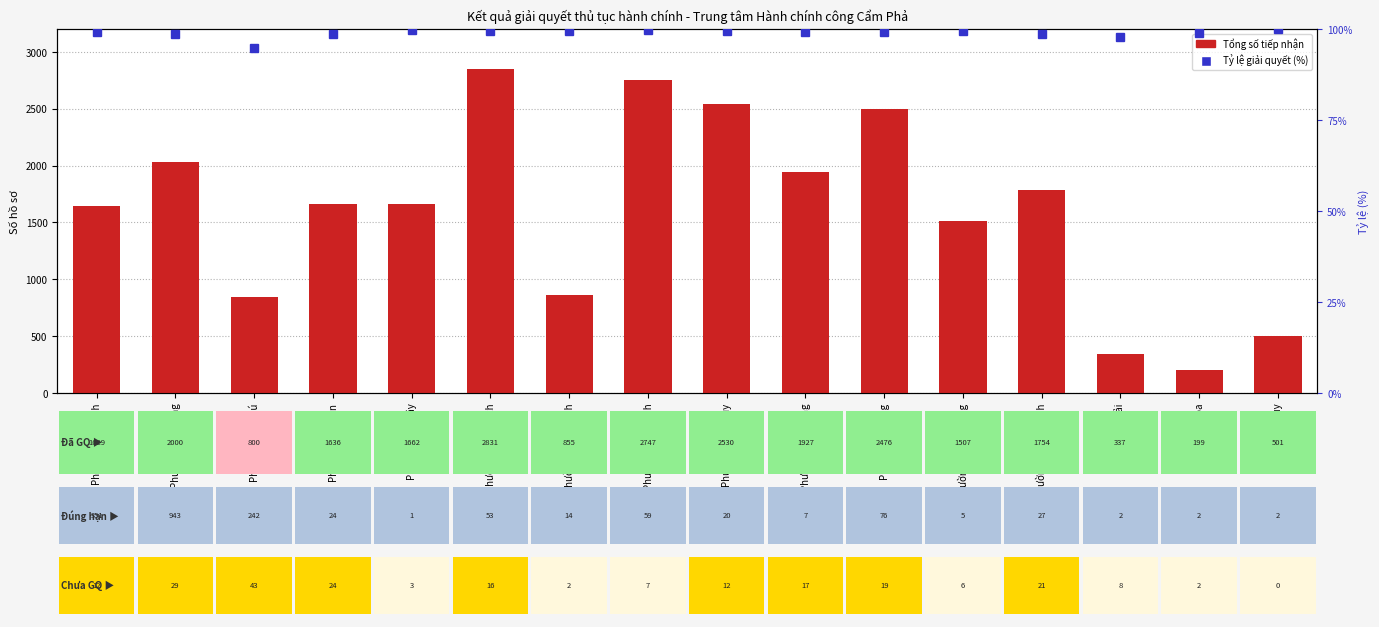

Rank the series by their maximum value, from highest to lowest.

Tổng số tiếp nhận, Tỷ lệ giải quyết (%)